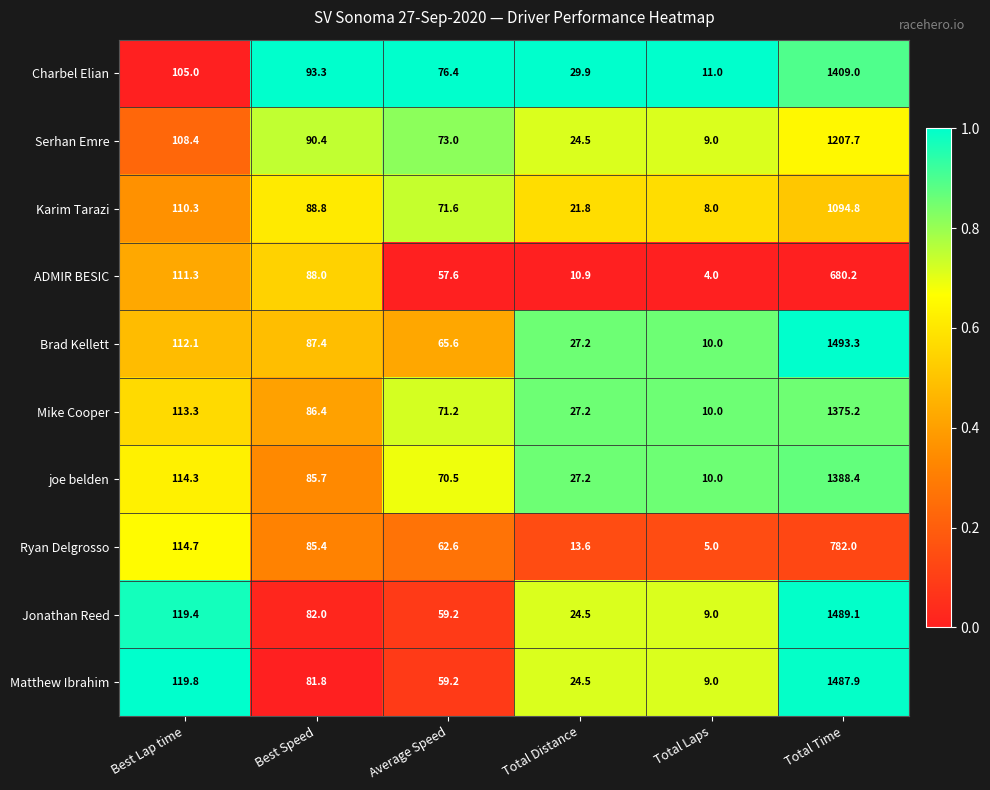

List the series in order of their peak value, lowest first.

ADMIR BESIC, Ryan Delgrosso, Karim Tarazi, Serhan Emre, Mike Cooper, joe belden, Charbel Elian, Matthew Ibrahim, Jonathan Reed, Brad Kellett